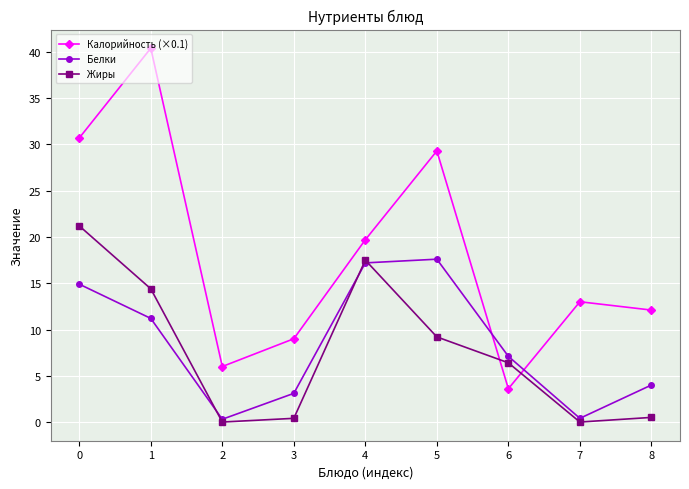

Rank the series at 0 from highest to lowest value.

Калорийность (×0.1), Жиры, Белки